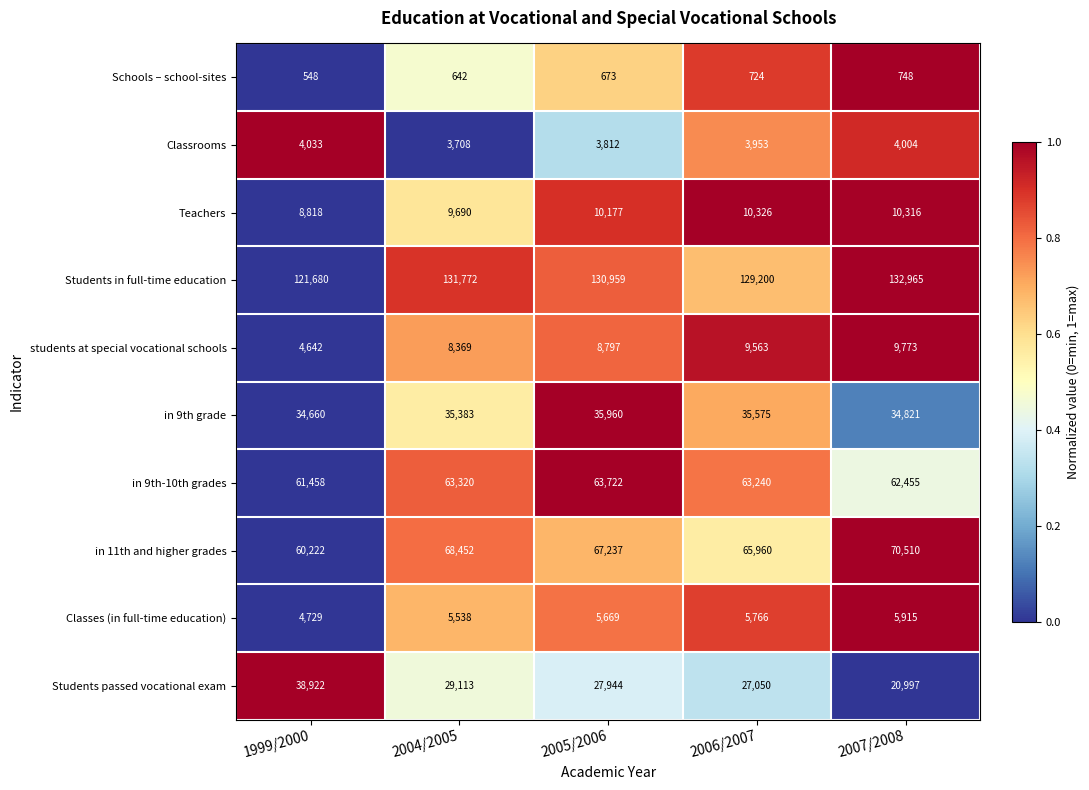

Which series changed the most between 1999/2000 and 2005/2006?

Students passed vocational exam